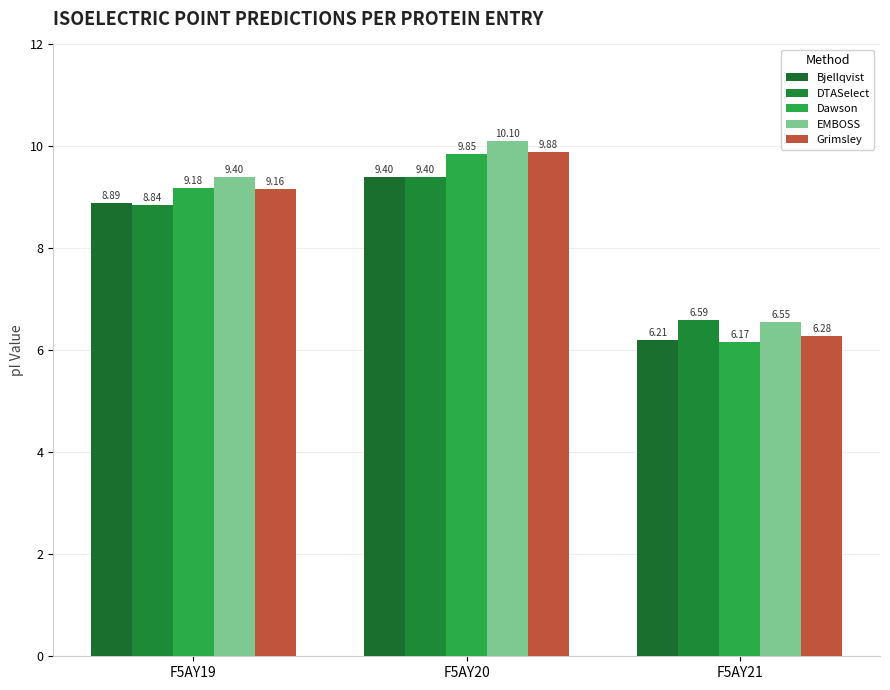

At F5AY20, list the series in order from largest to smallest.

EMBOSS, Grimsley, Dawson, Bjellqvist, DTASelect